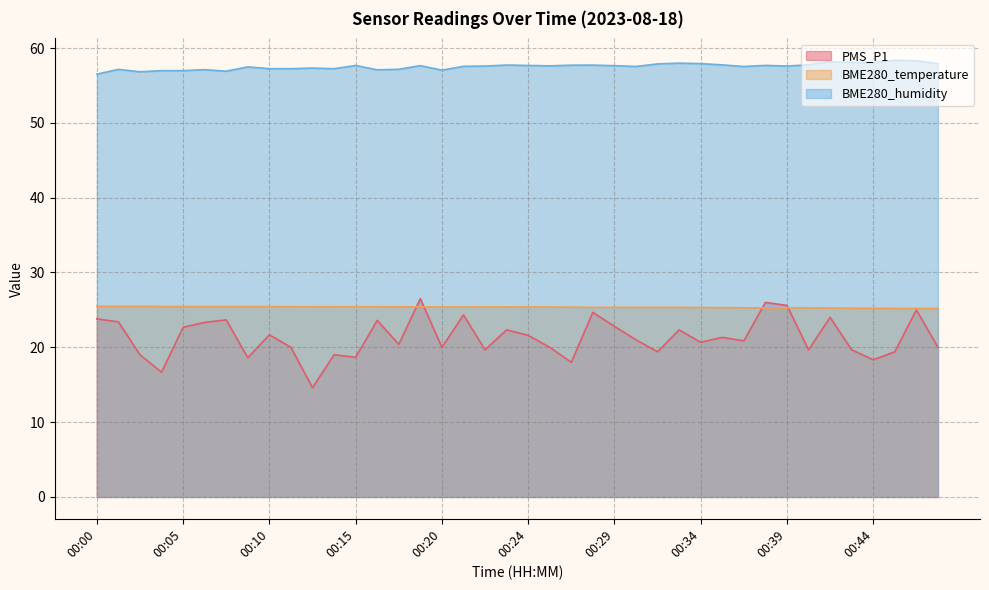

Read the BME280_humidity value at 00:29.

57.6